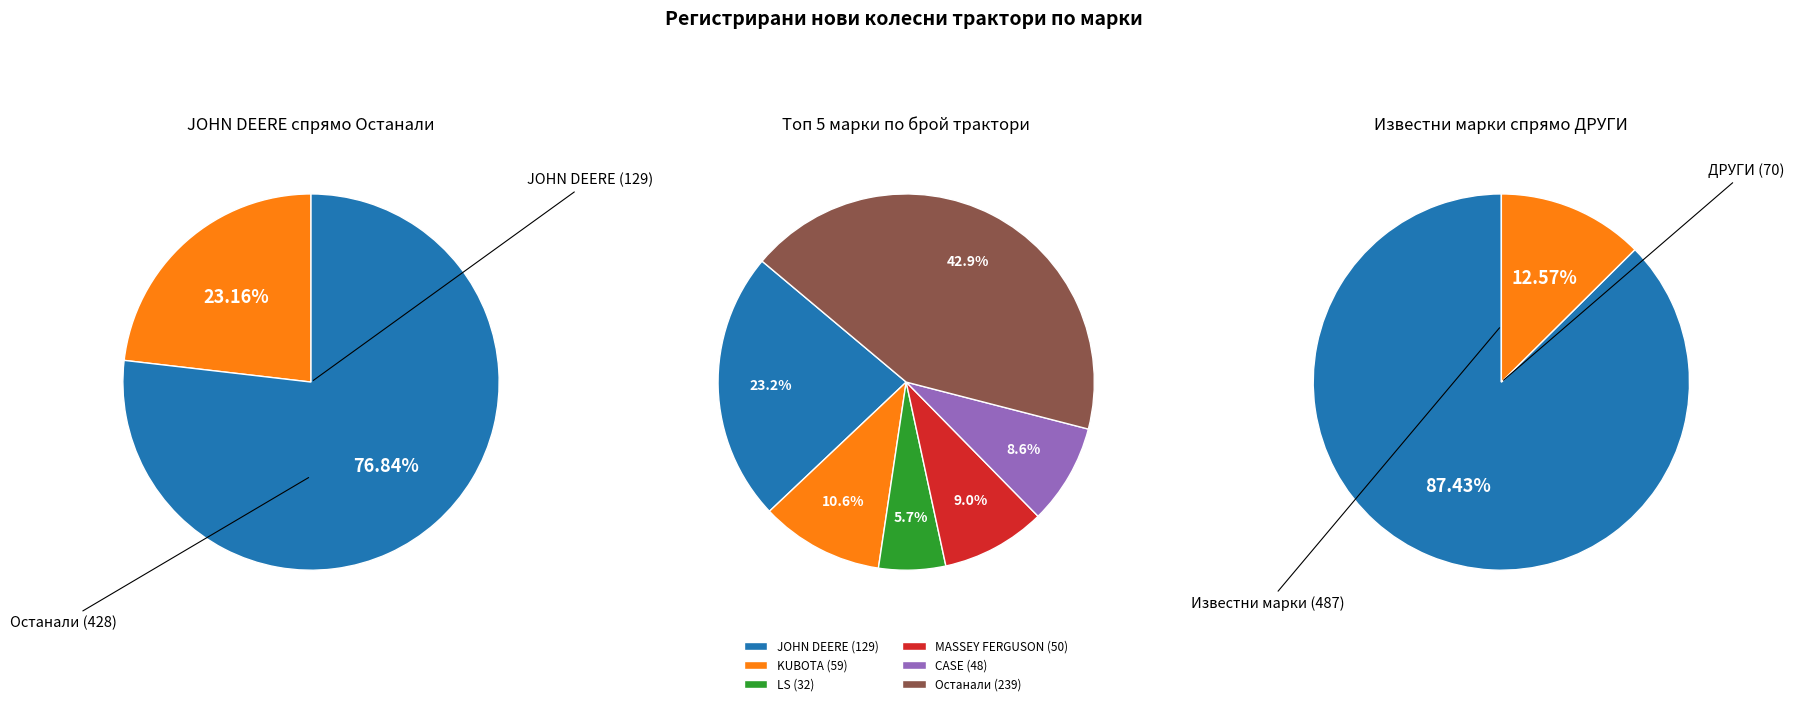

Between JOHN DEERE and STEYR, which is larger?

JOHN DEERE